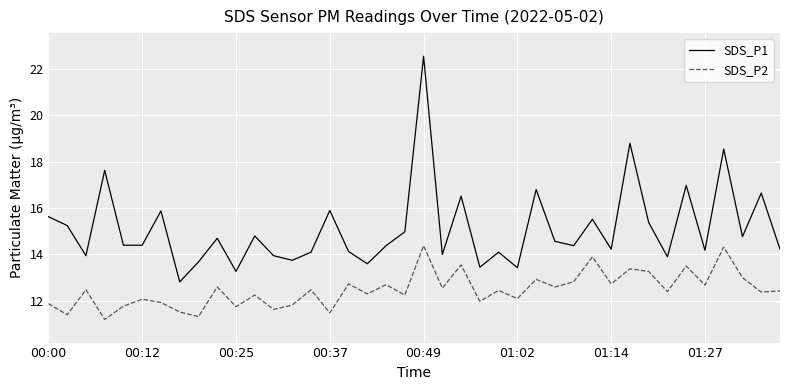

Which series has the widest spread of values?

SDS_P1